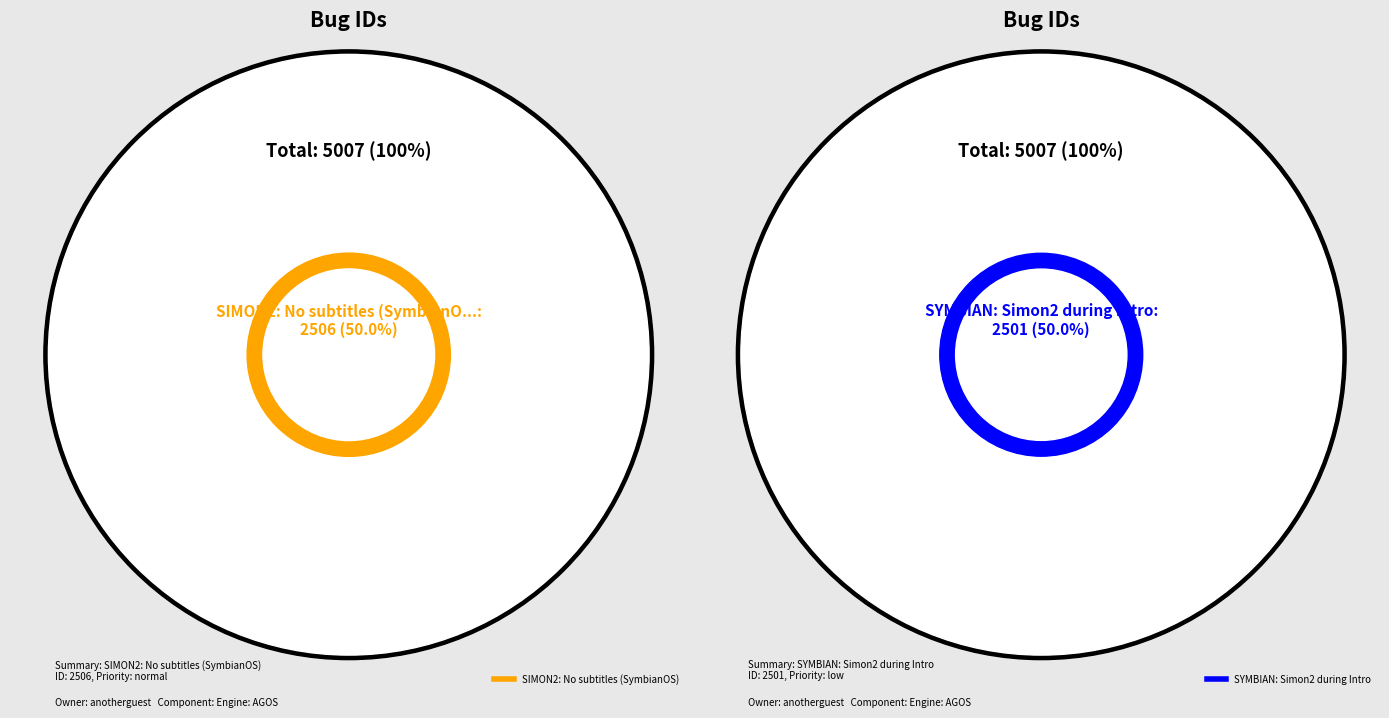

What percentage is the SIMON2: No subtitles (SymbianOS) slice, to the nearest percent?

50%